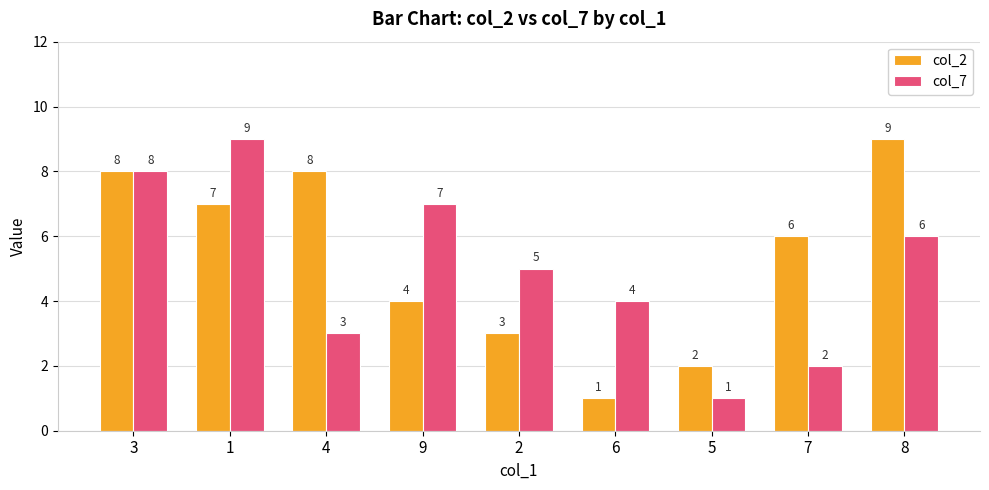

Is the value of col_2 at 1 greater than the value of col_7 at 8?

Yes